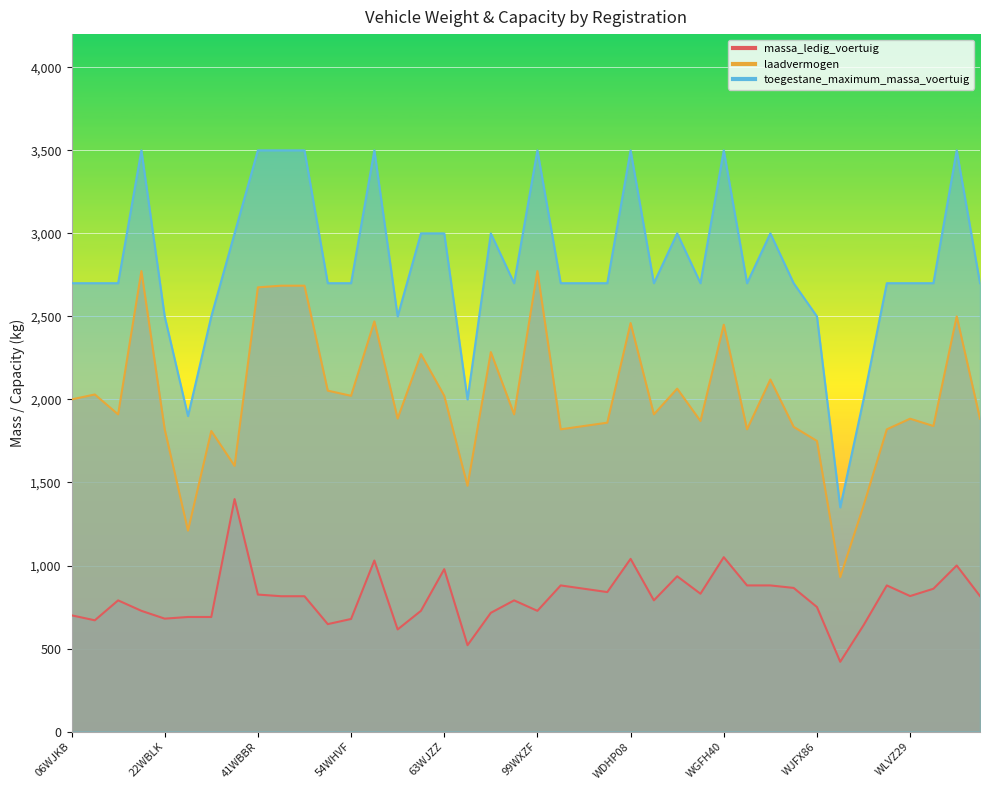

Which series changed the most between 35WGZD and 83WRLD?

massa_ledig_voertuig